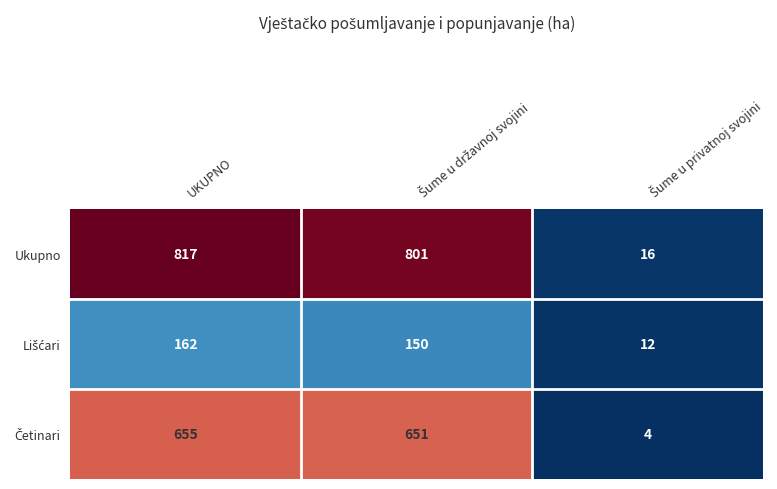

Which series has the largest total across all categories?

Ukupno